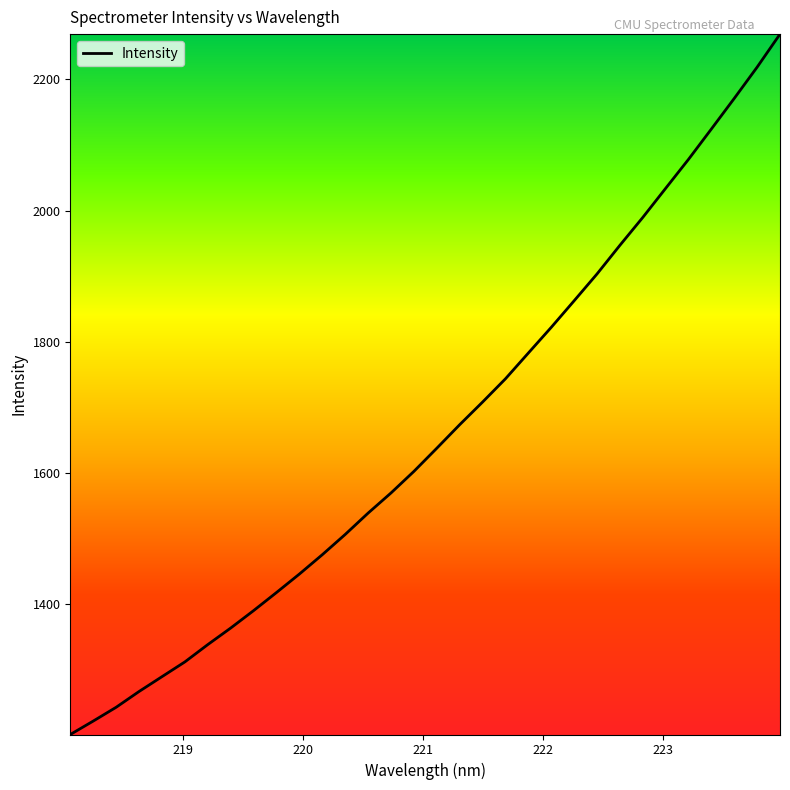

What is the difference between the maximum and minimum values?

1068.8